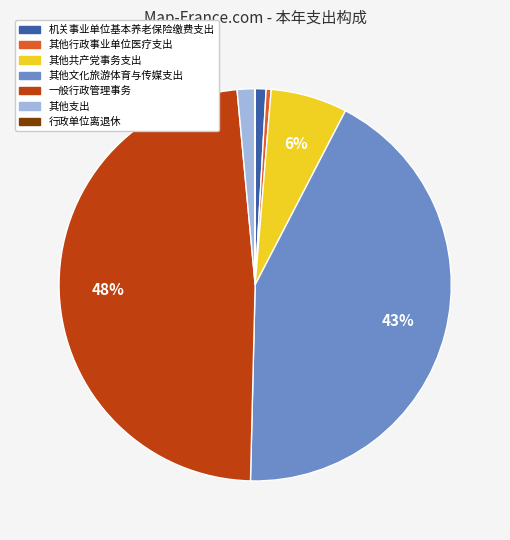

Does 其他文化旅游体育与传媒支出 account for over 50% of the chart?

No